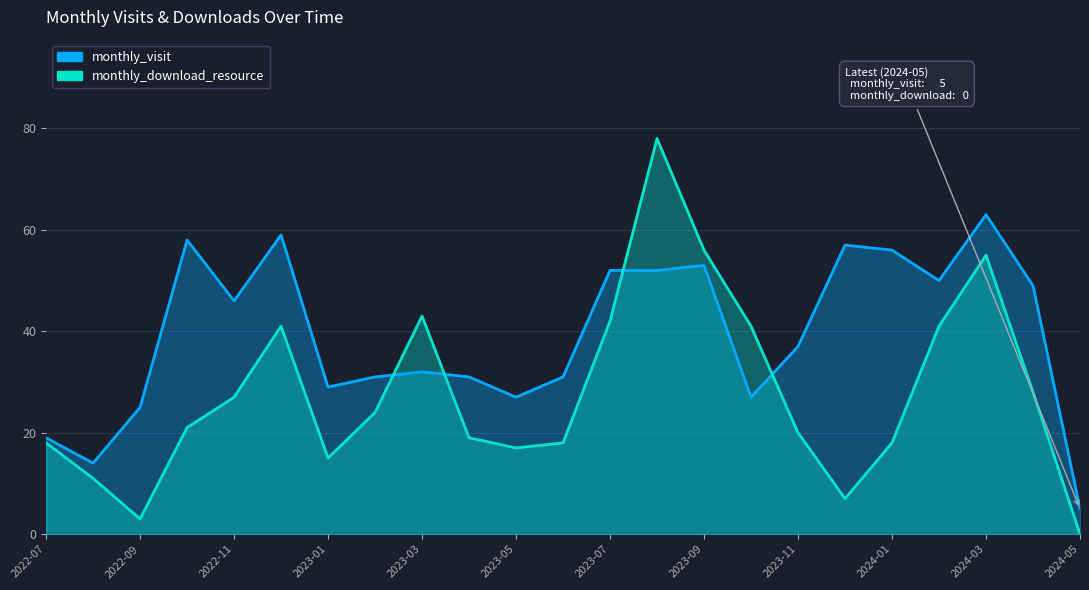

Reading left to right, what are all the values shown in this chart?

monthly_visit: 19	14	25	58	46	59	29	31	32	31	27	31	52	52	53	27	37	57	56	50	63	49	5
monthly_download_resource: 18	11	3	21	27	41	15	24	43	19	17	18	42	78	56	41	20	7	18	41	55	28	0